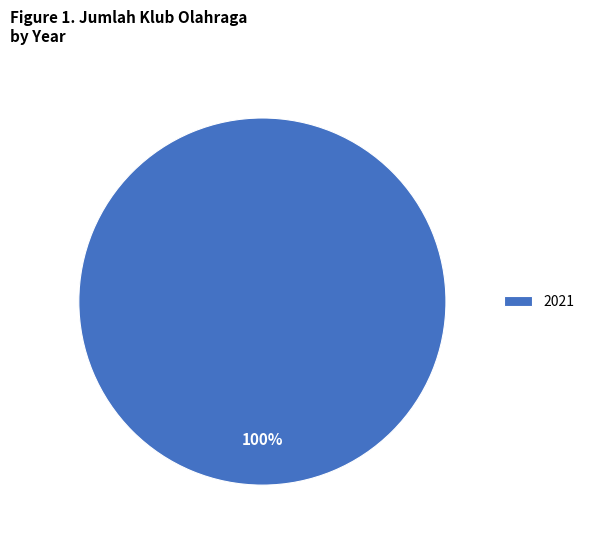

Rank the categories by value from lowest to highest.

2021